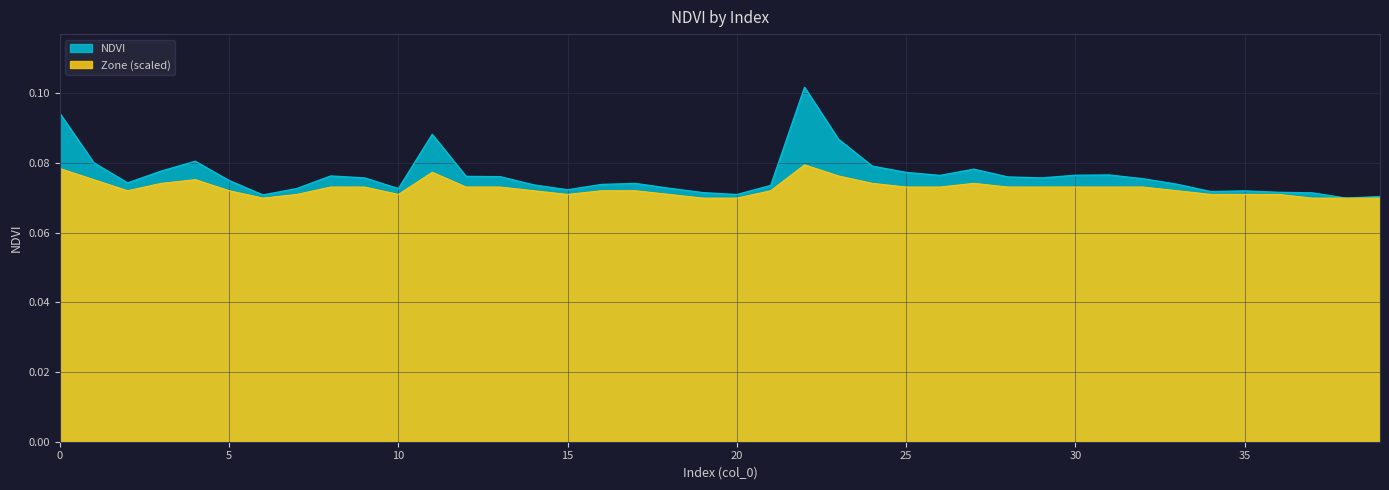

Rank the categories by value from highest to lowest.

22, 0, 11, 23, 4, 1, 24, 27, 3, 25, 31, 30, 26, 8, 12, 13, 28, 9, 29, 32, 5, 2, 17, 33, 16, 14, 21, 18, 7, 10, 15, 35, 34, 36, 19, 37, 20, 6, 39, 38